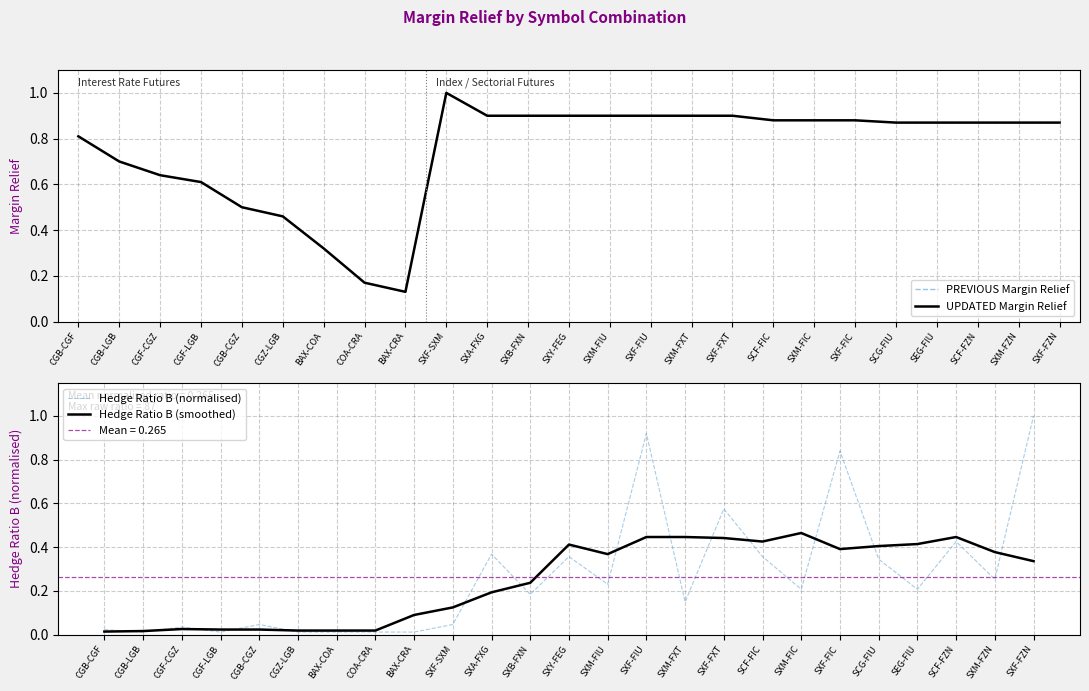

What is the label of the 15th point from the right?

SXA-FXG